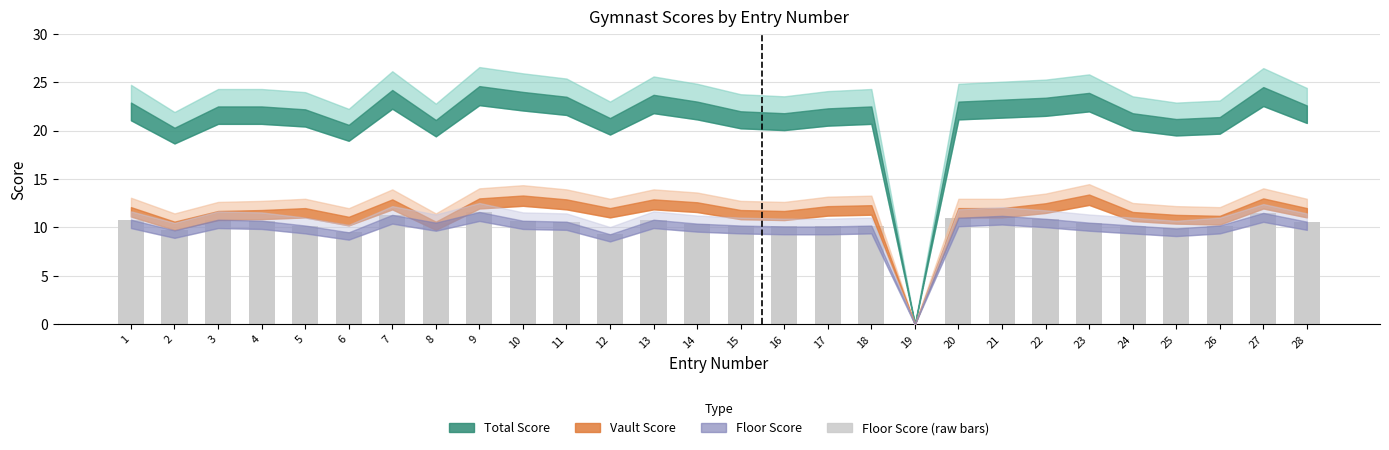

Approximately how many times larger is the value at 11 compared to 1?

1.0